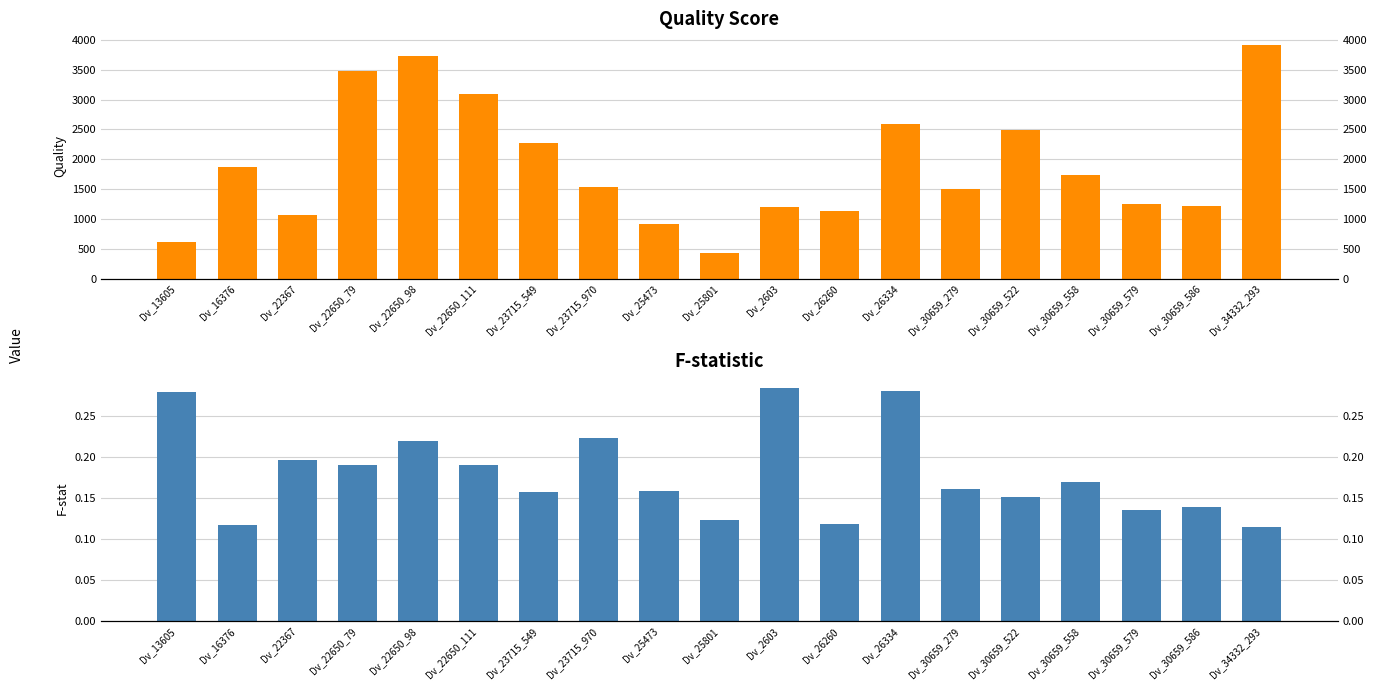

Count the F-stat values in the range 0 to 1.

19